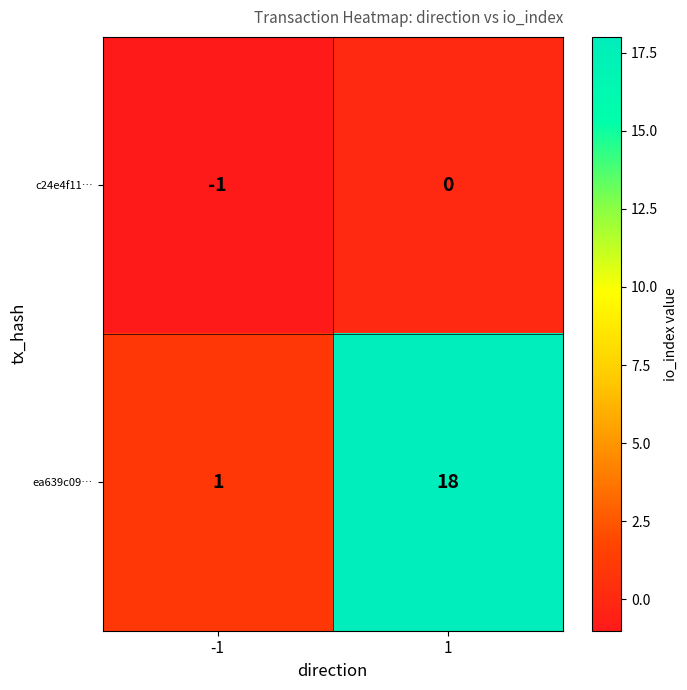

What is the spread (max minus min) of values at 1?

18